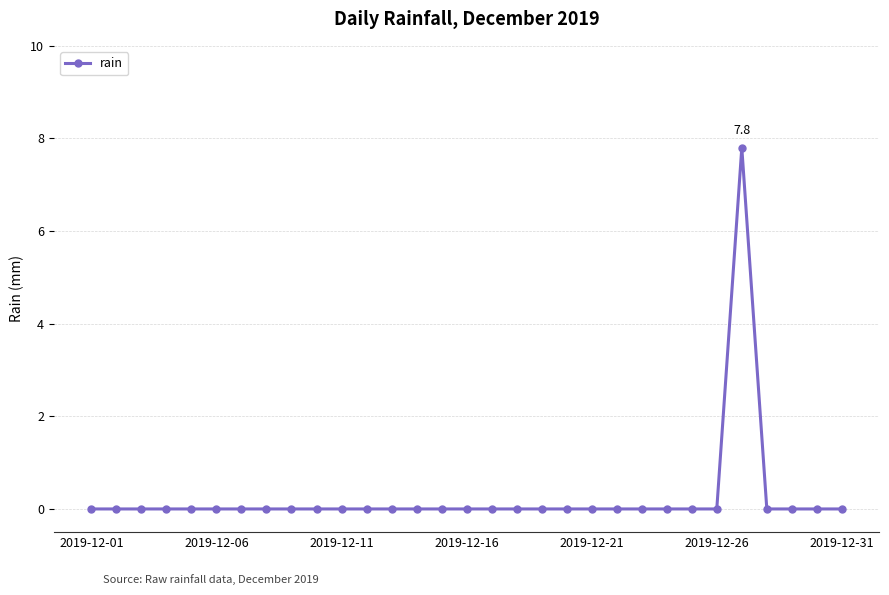

Does the chart have visible grid lines?

Yes